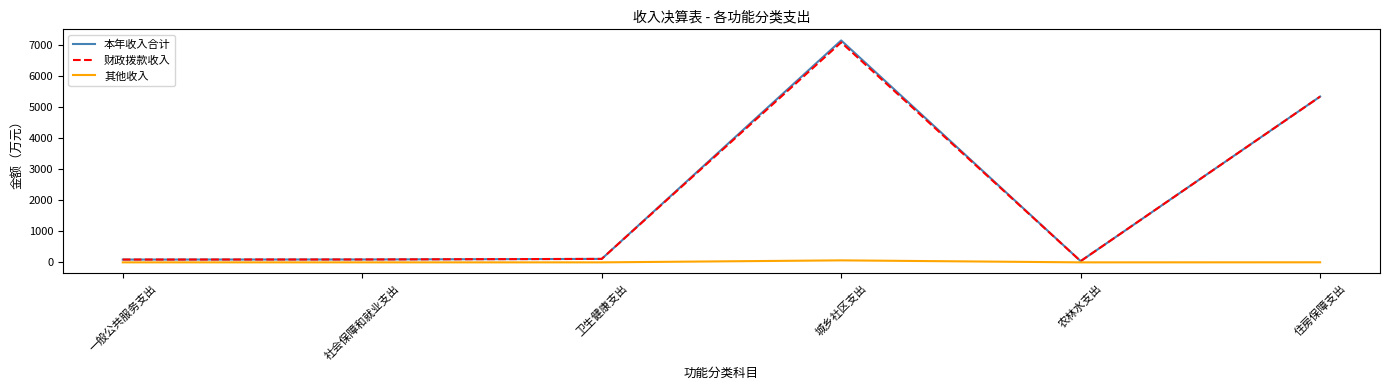

Which series changed the most between 卫生健康支出 and 住房保障支出?

本年收入合计